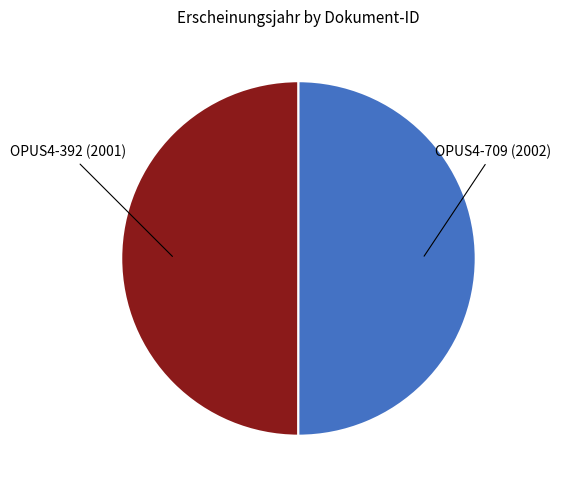

How many slices are in this pie chart?

2